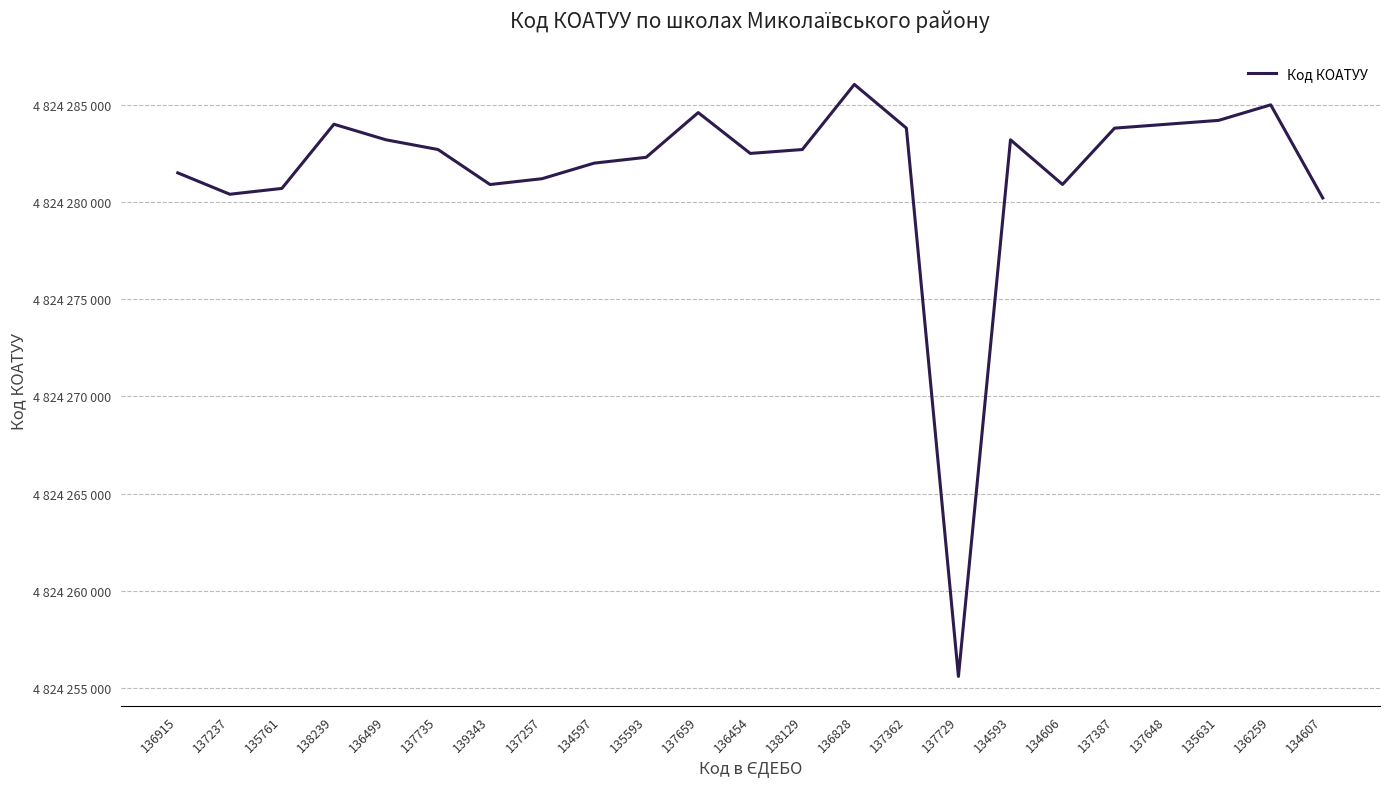

Does the chart have visible grid lines?

Yes